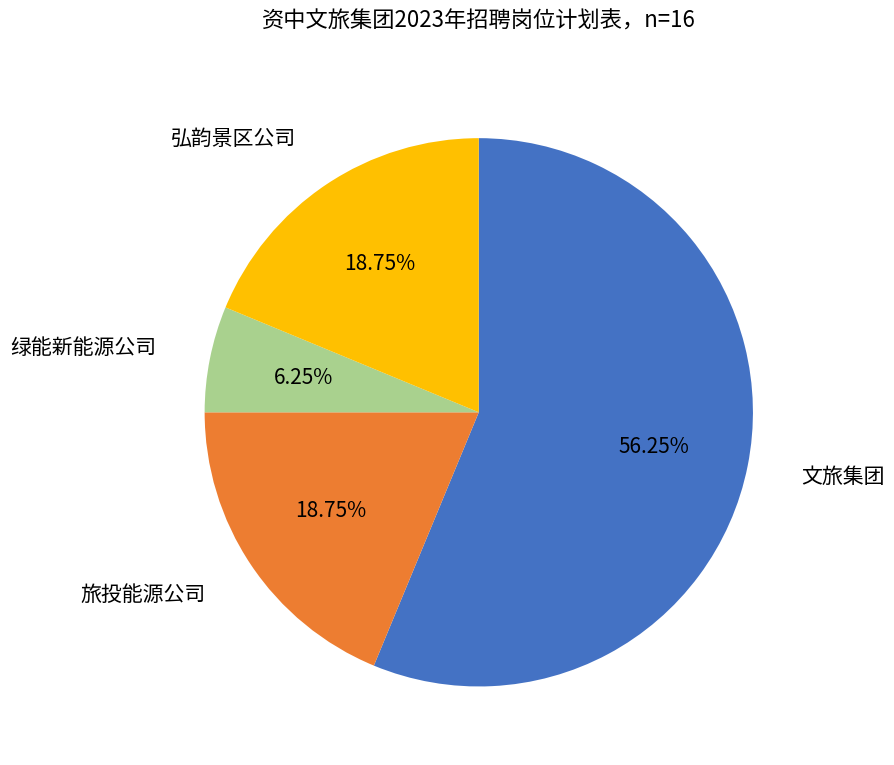

Is there any slice that represents more than half of the pie?

Yes